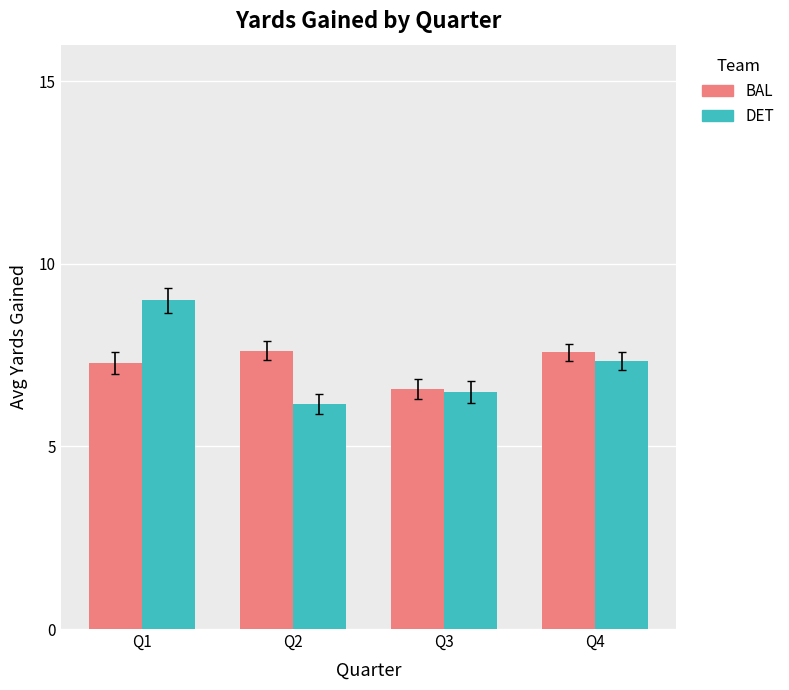

Reading left to right, list all the values displayed in this chart.

BAL: 7.3	7.6	6.6	7.6
DET: 9.0	6.2	6.5	7.3